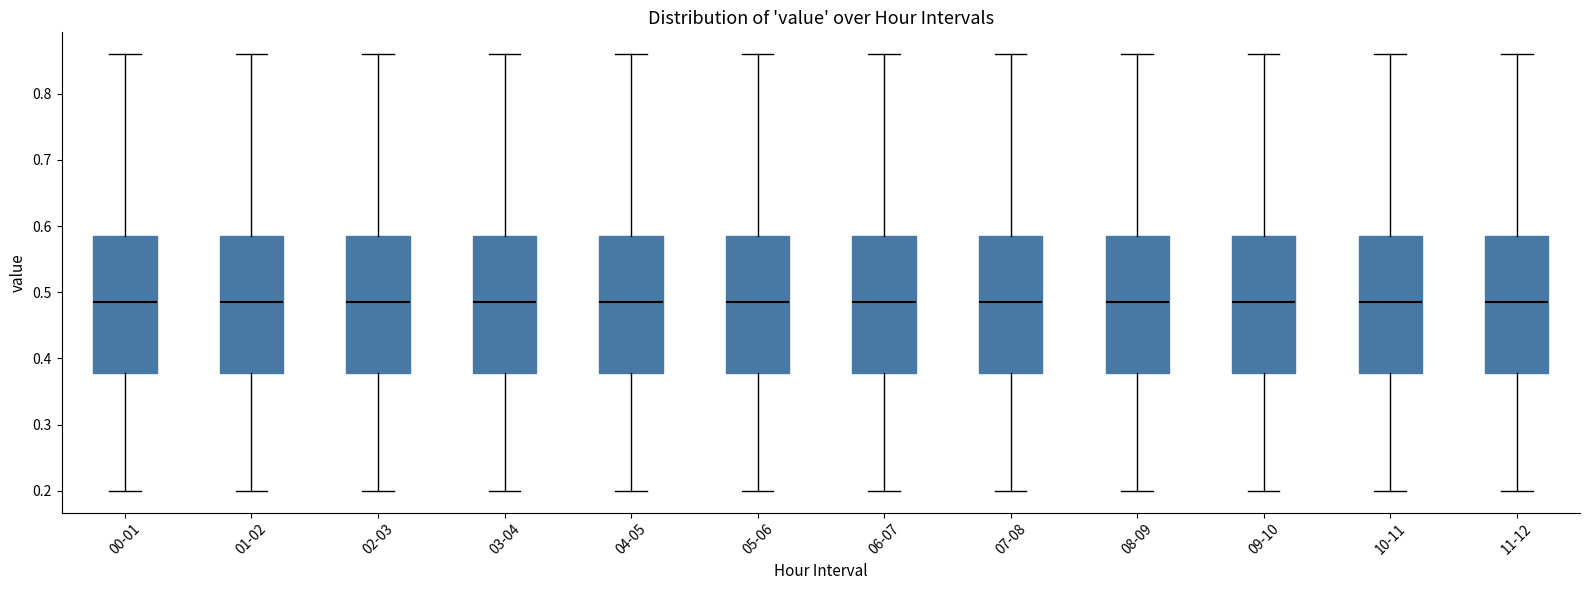

Where does the upper whisker of the box for 09-10 end on the y-axis? The values are not printed on the chart, so give them approximately, as read against the axis.

0.86